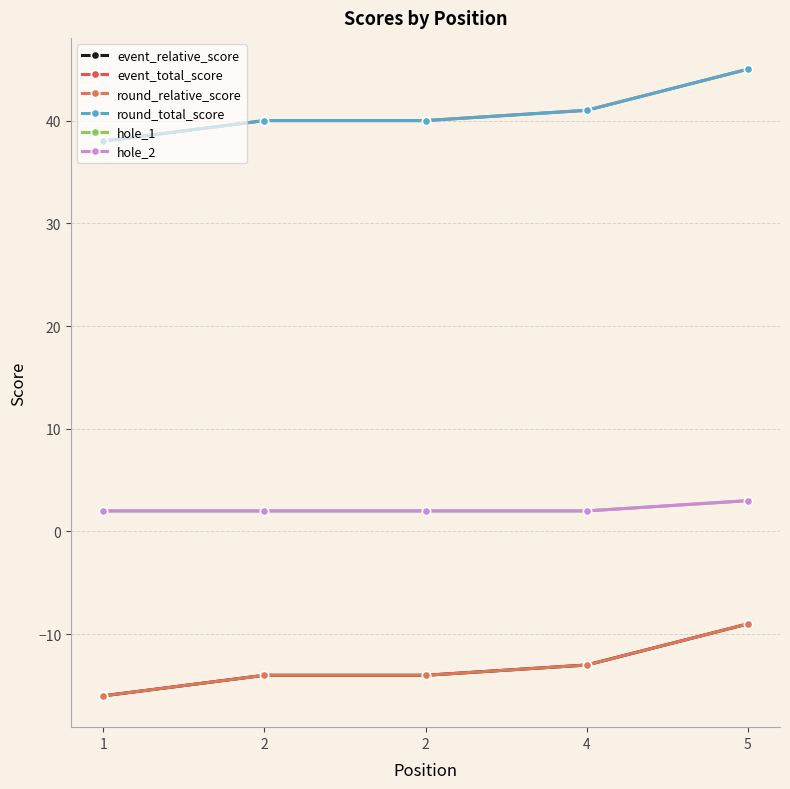

Reading left to right, list all the values displayed in this chart.

event_relative_score: 1=-16	2=-14	2=-14	4=-13	5=-9
event_total_score: 1=38	2=40	2=40	4=41	5=45
round_relative_score: 1=-16	2=-14	2=-14	4=-13	5=-9
round_total_score: 1=38	2=40	2=40	4=41	5=45
hole_1: 1=2	2=2	2=2	4=2	5=3
hole_2: 1=2	2=2	2=2	4=2	5=3